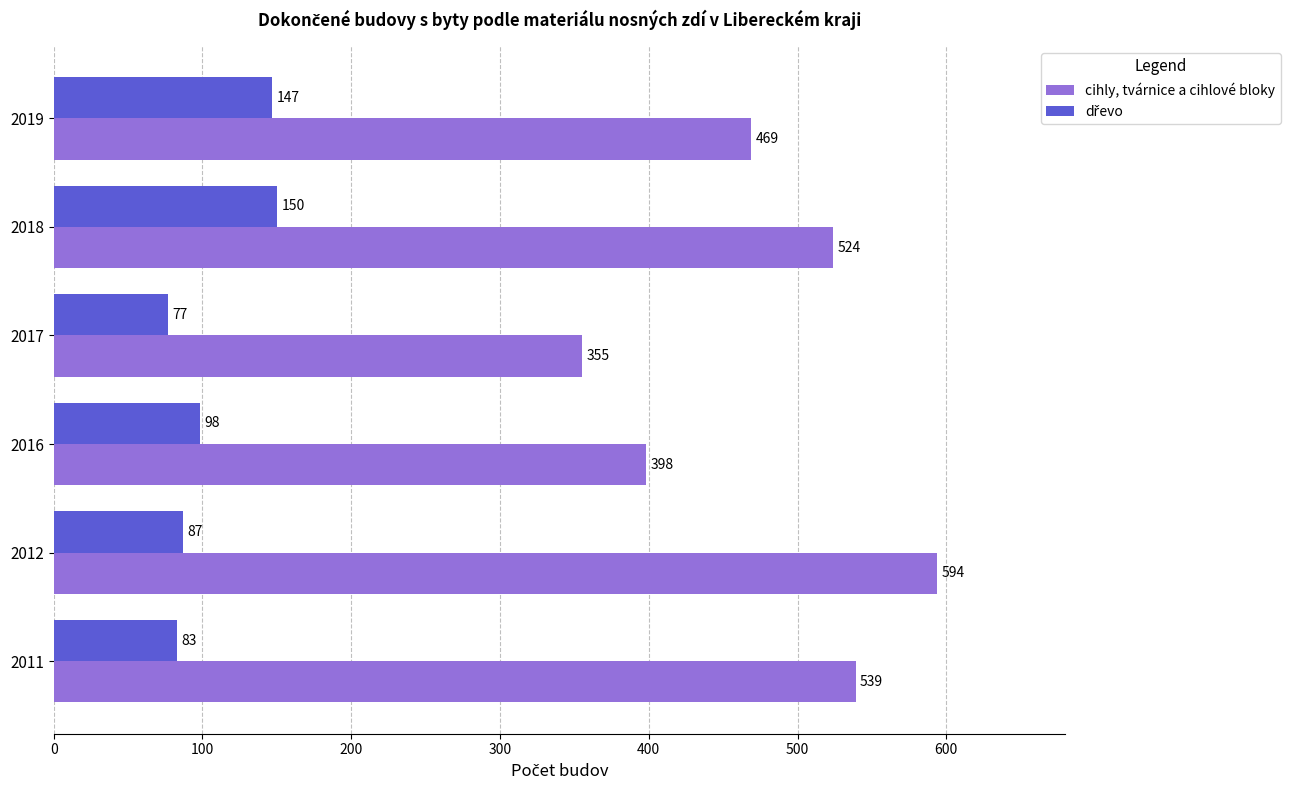

Which series has the largest total across all categories?

cihly, tvárnice a cihlové bloky